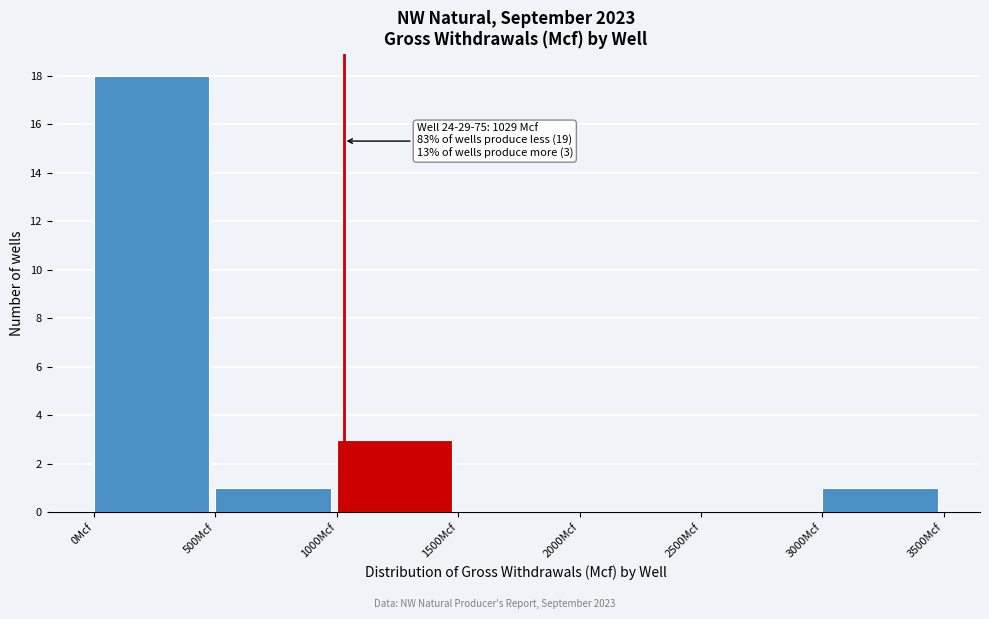

Over which range of the x-axis is the bar tallest?

0 to 500